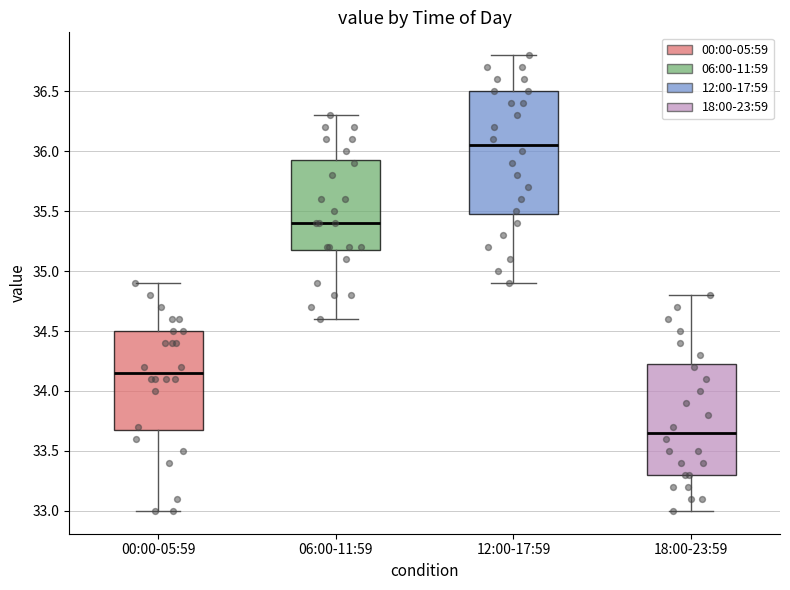

Which box has the highest median line?

12:00-17:59